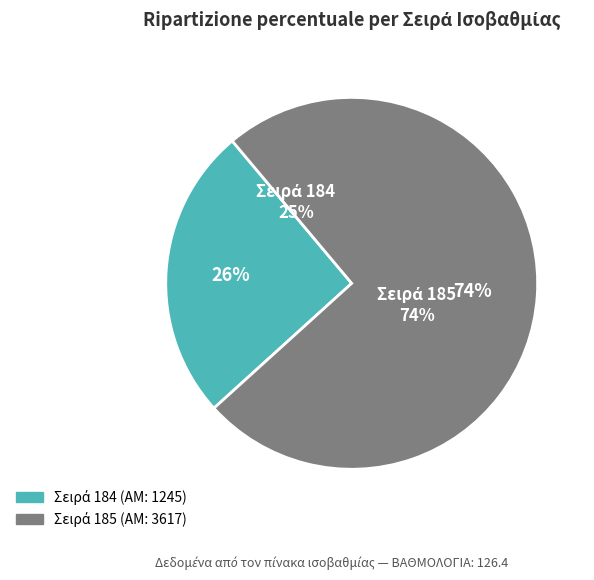

Which category has the smallest portion of the pie?

184